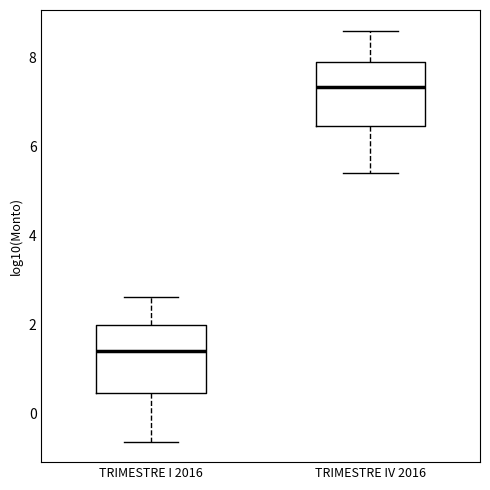

Where does the lower whisker of the box for TRIMESTRE I 2016 end on the y-axis? The values are not printed on the chart, so give them approximately, as read against the axis.

-0.6